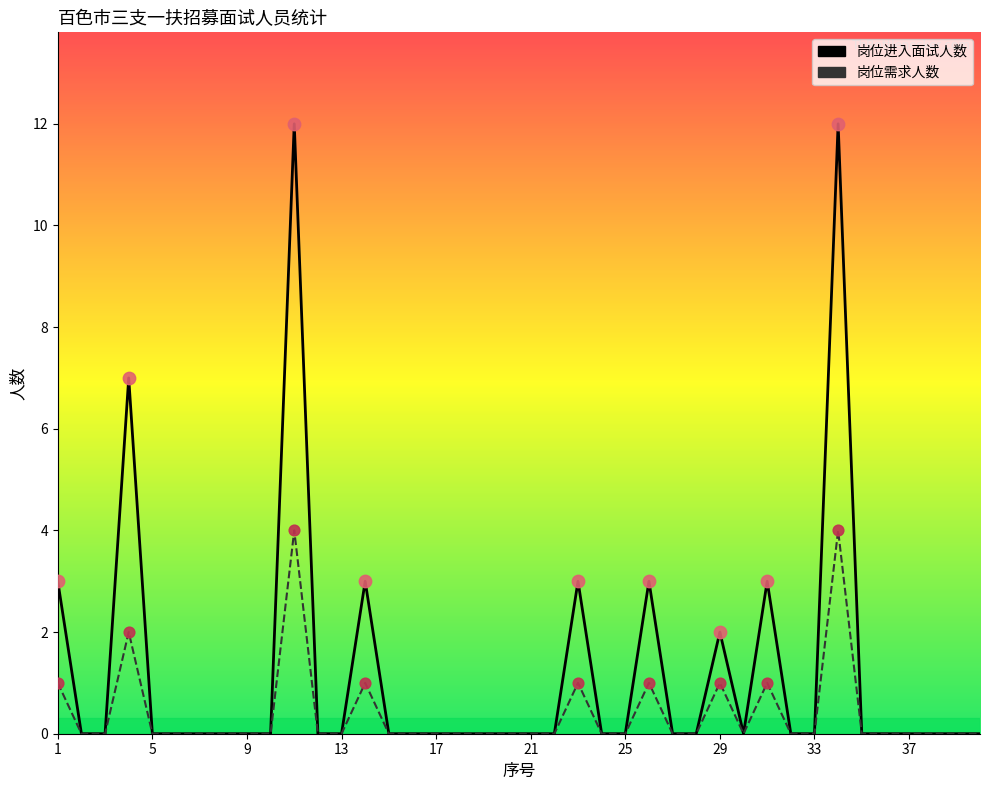

Which series reaches the minimum Y coordinate?

岗位进入面试人数